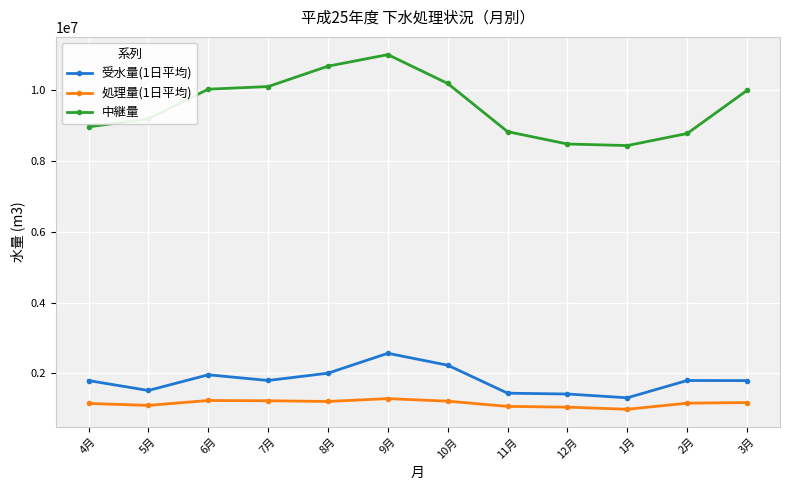

Does the chart have visible grid lines?

Yes